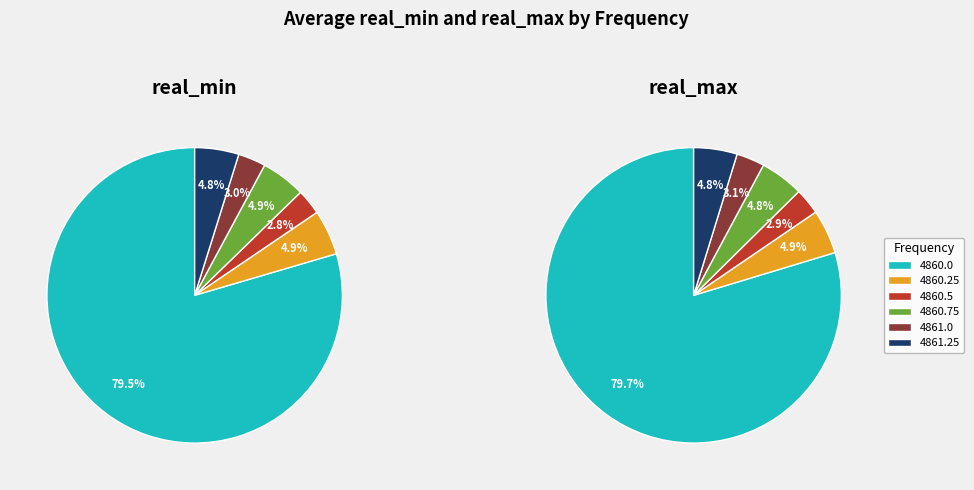

What percentage is the 4861.25 slice, to the nearest percent?

5%